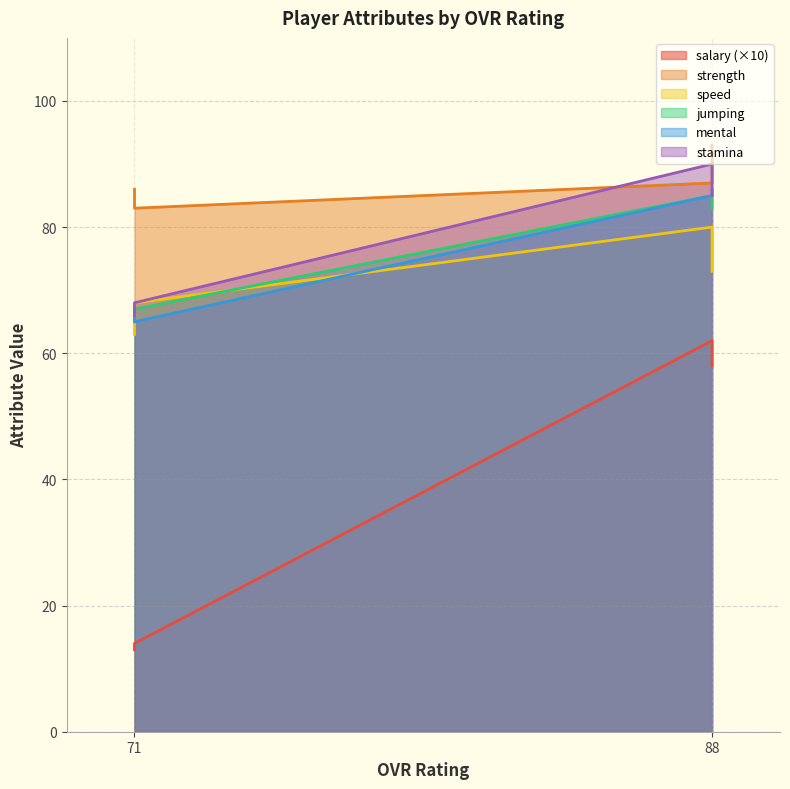

True or false: speed and stamina cross at least once.

False